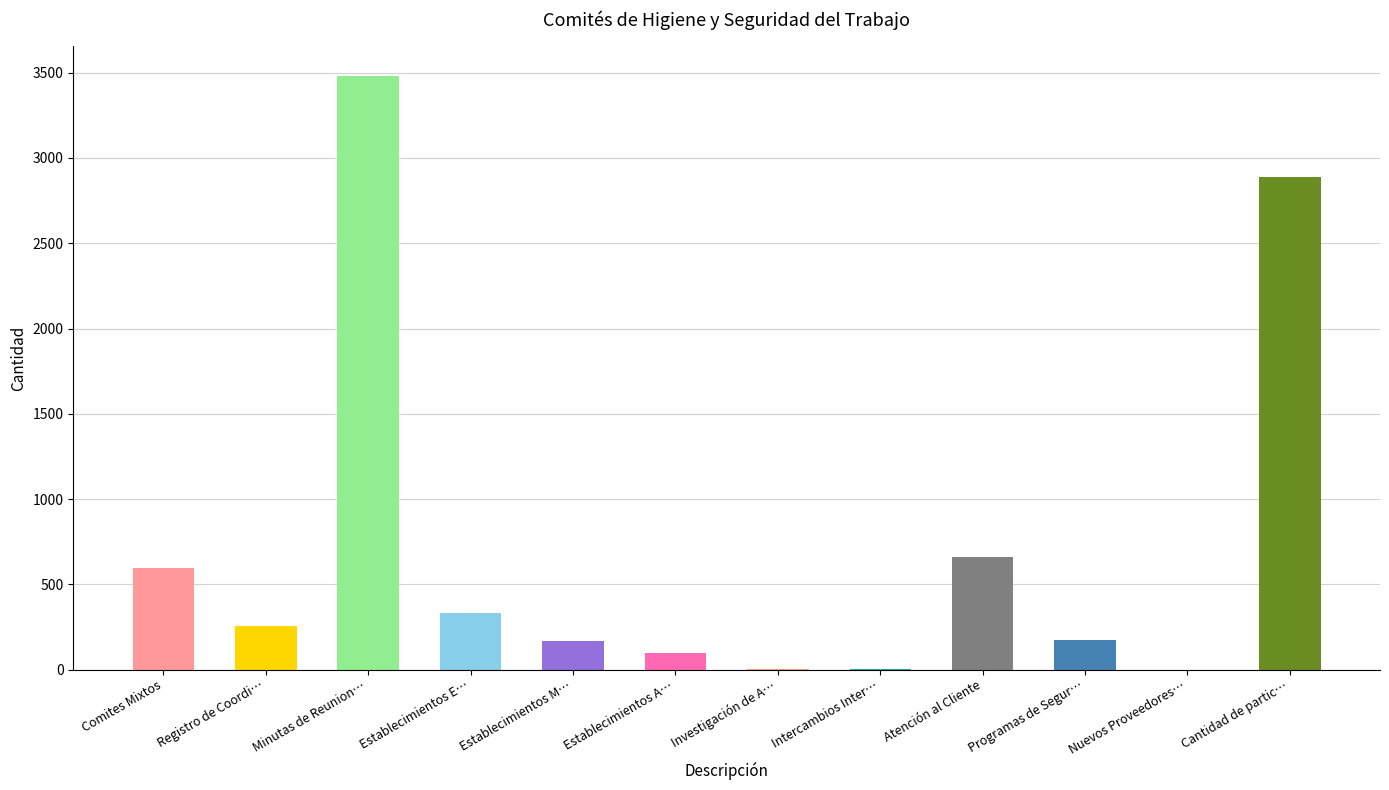

Which category has the highest value across all series?

Minutas de Reunion…